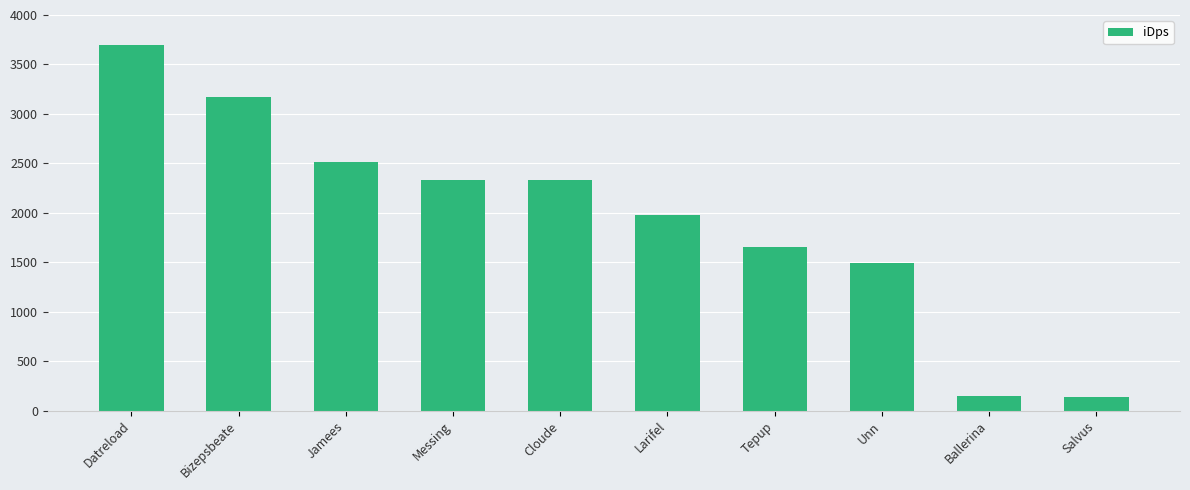

The value at Bizepsbeate is 3169.1. True or false?

True